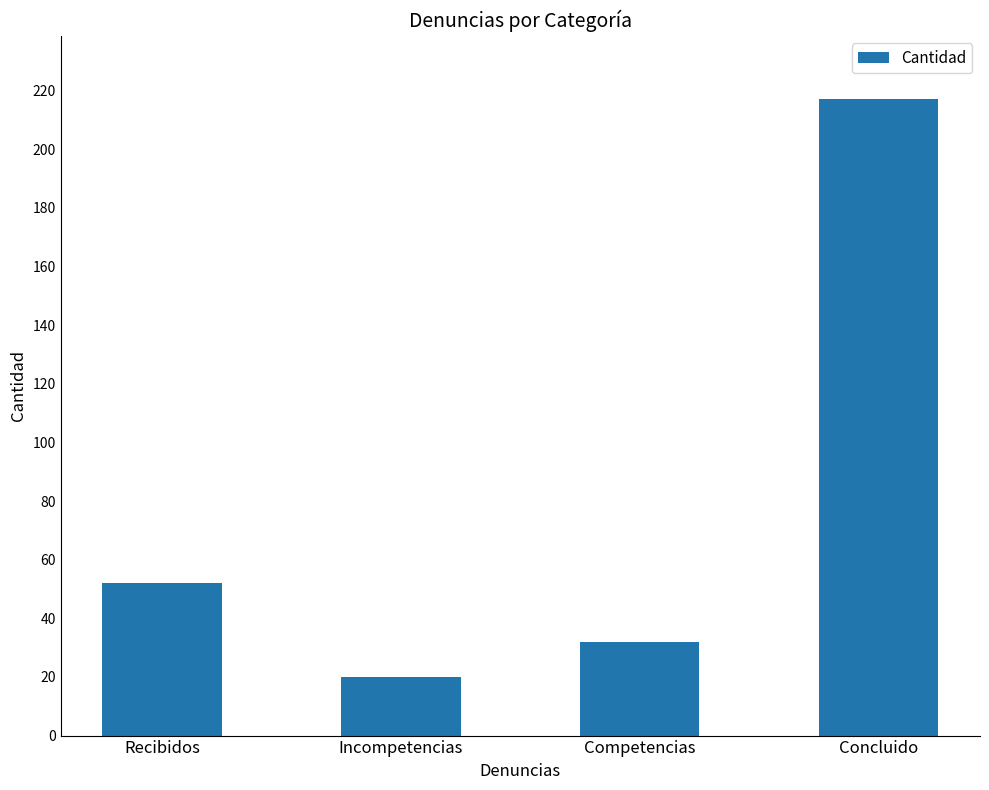

What is the difference between the maximum and second lowest values?

185